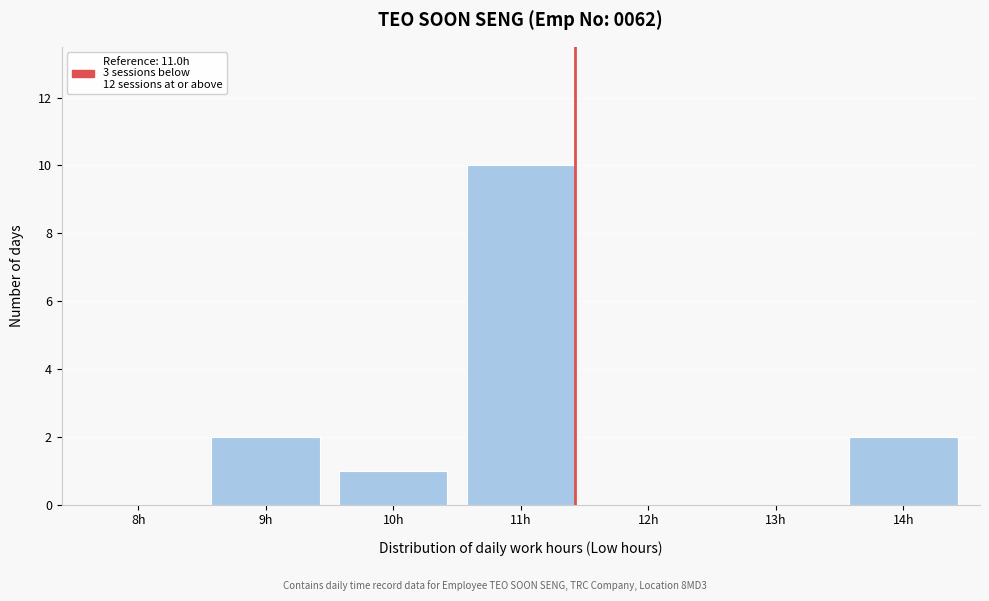

Reading left to right, transcribe all the data shown in this chart.

8h=0	9h=2	10h=1	11h=10	12h=0	13h=0	14h=2